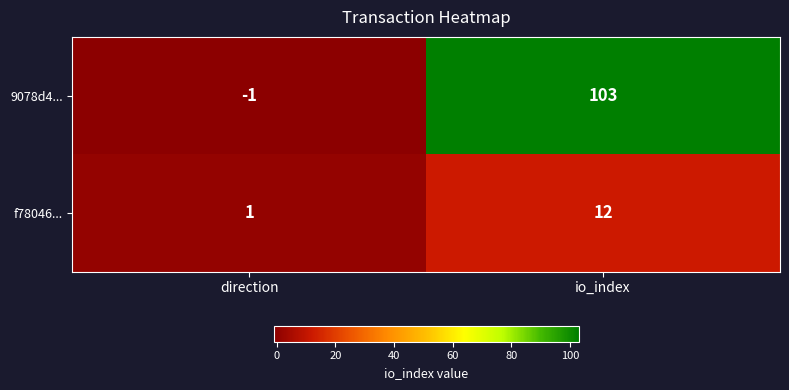

What is the difference between the highest and lowest values at io_index?

91